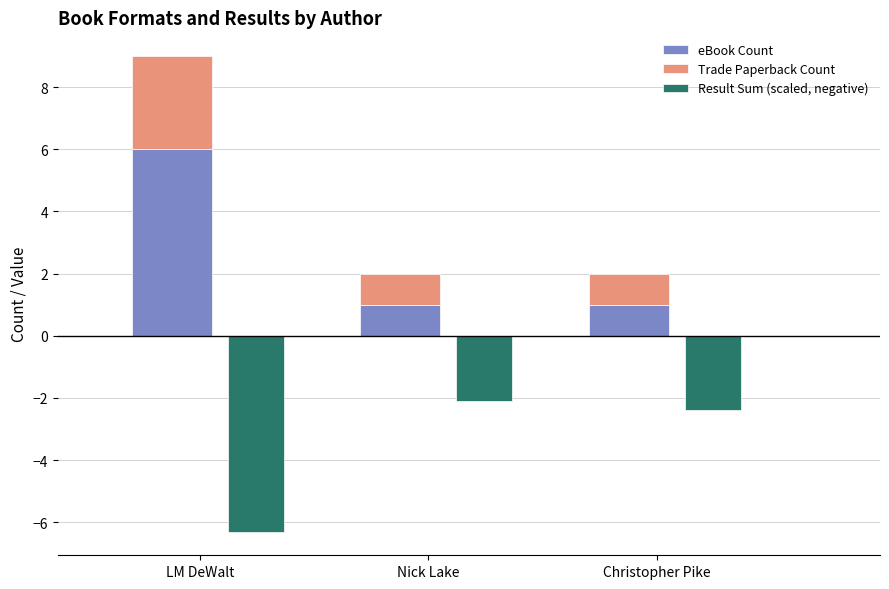

Between LM DeWalt and Nick Lake, which is larger?

LM DeWalt